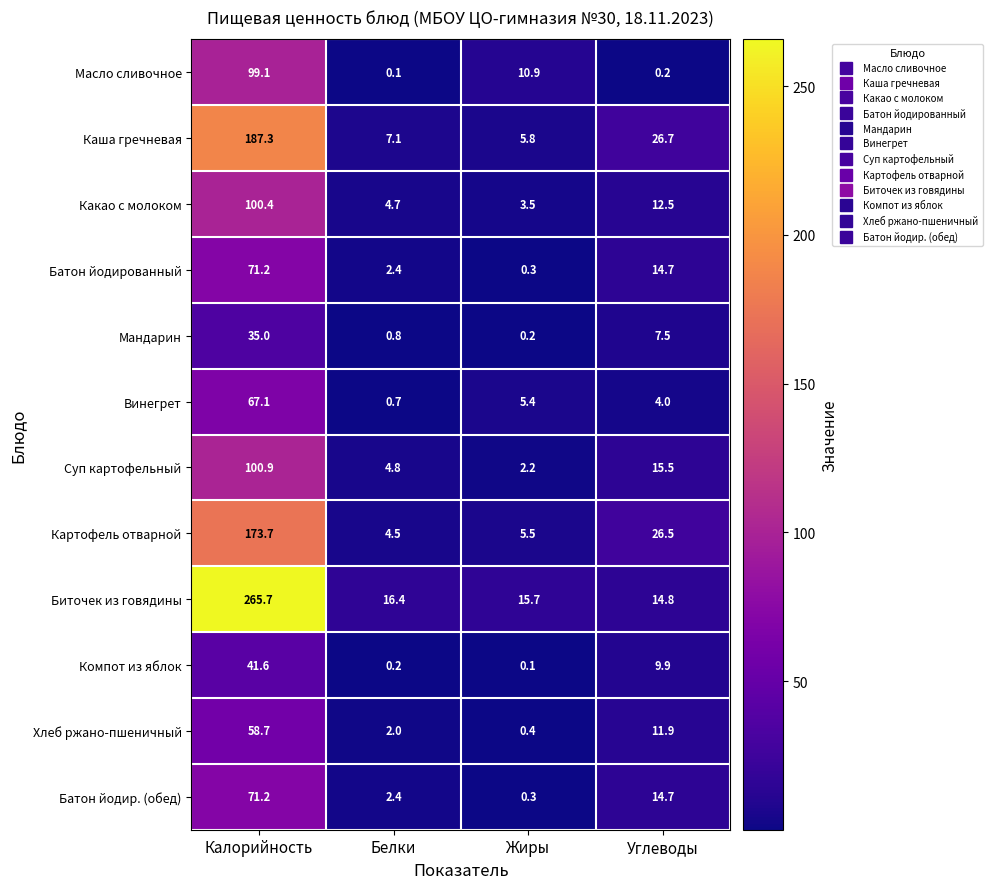

Is the value of Каша гречневая at Жиры greater than the value of Батон йодир. (обед) at Калорийность?

No